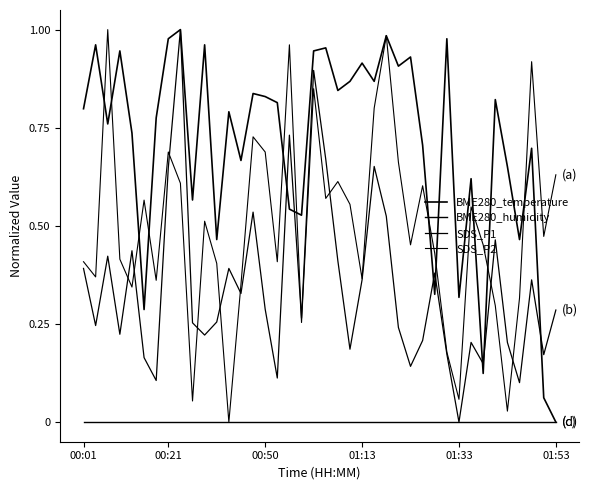

Does the chart display data point markers on the line(s)?

No